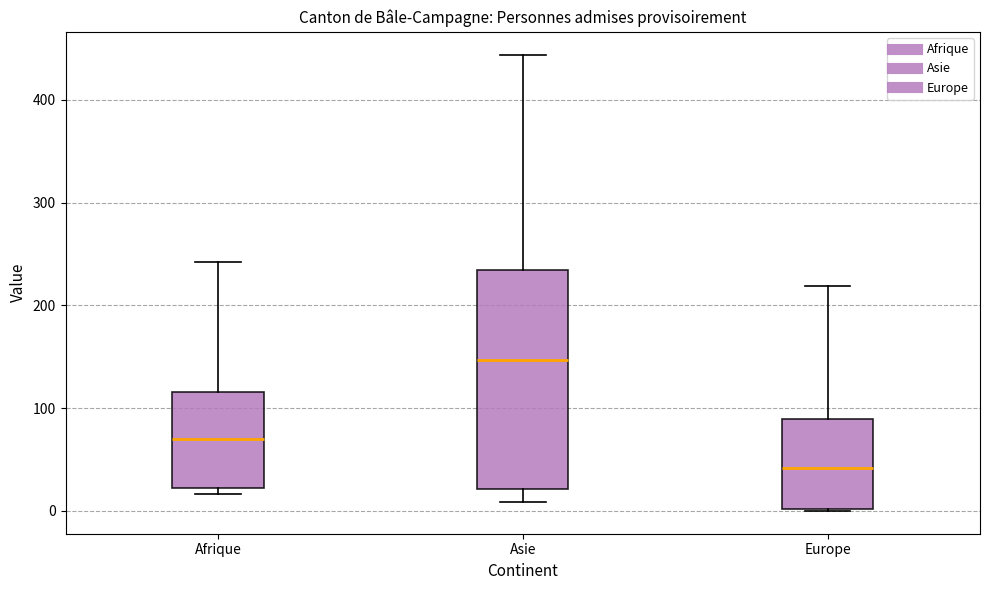

Which box is the tallest, from its lower edge to its upper edge?

Asie